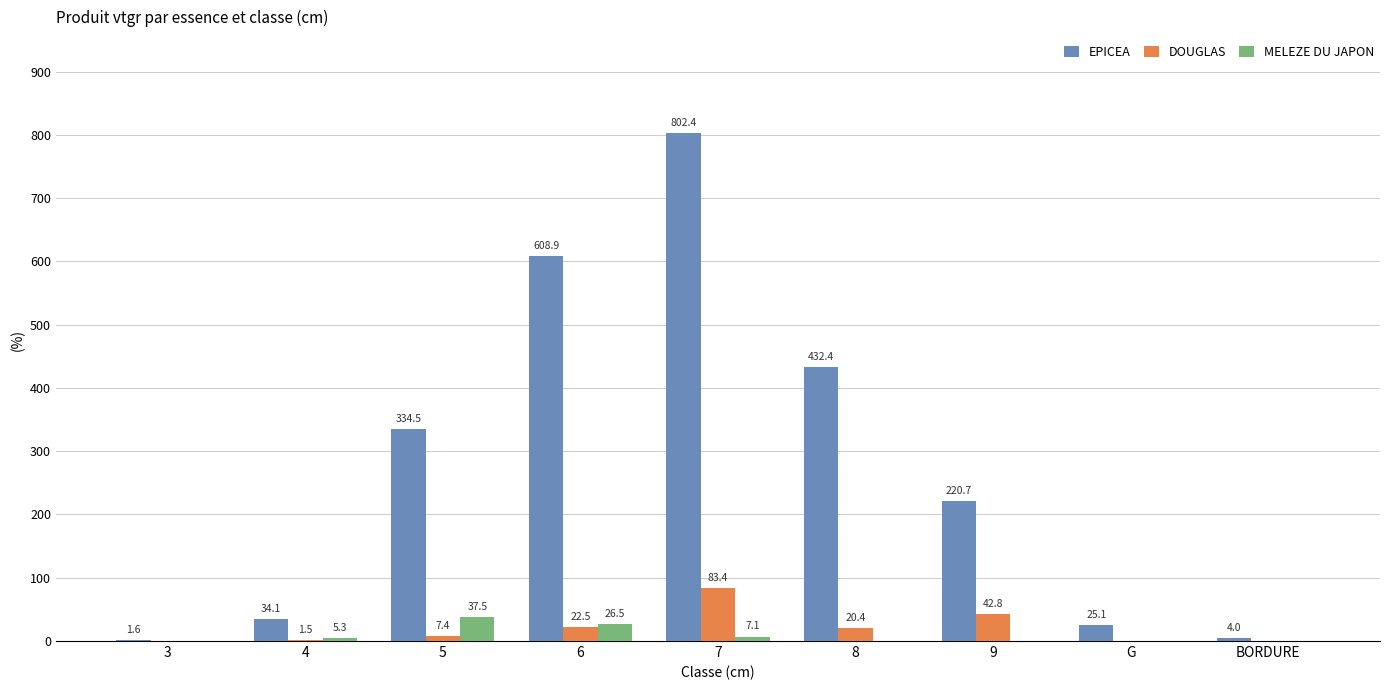

Are the bars horizontal?

No